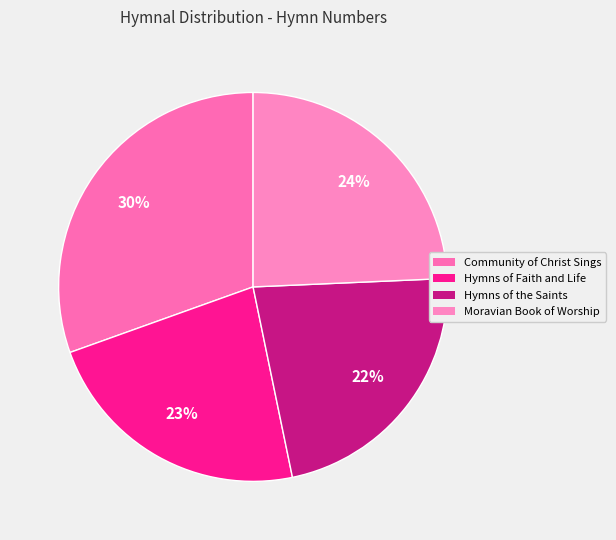

To the nearest percent, what percentage of the pie is Moravian Book of Worship?

24%